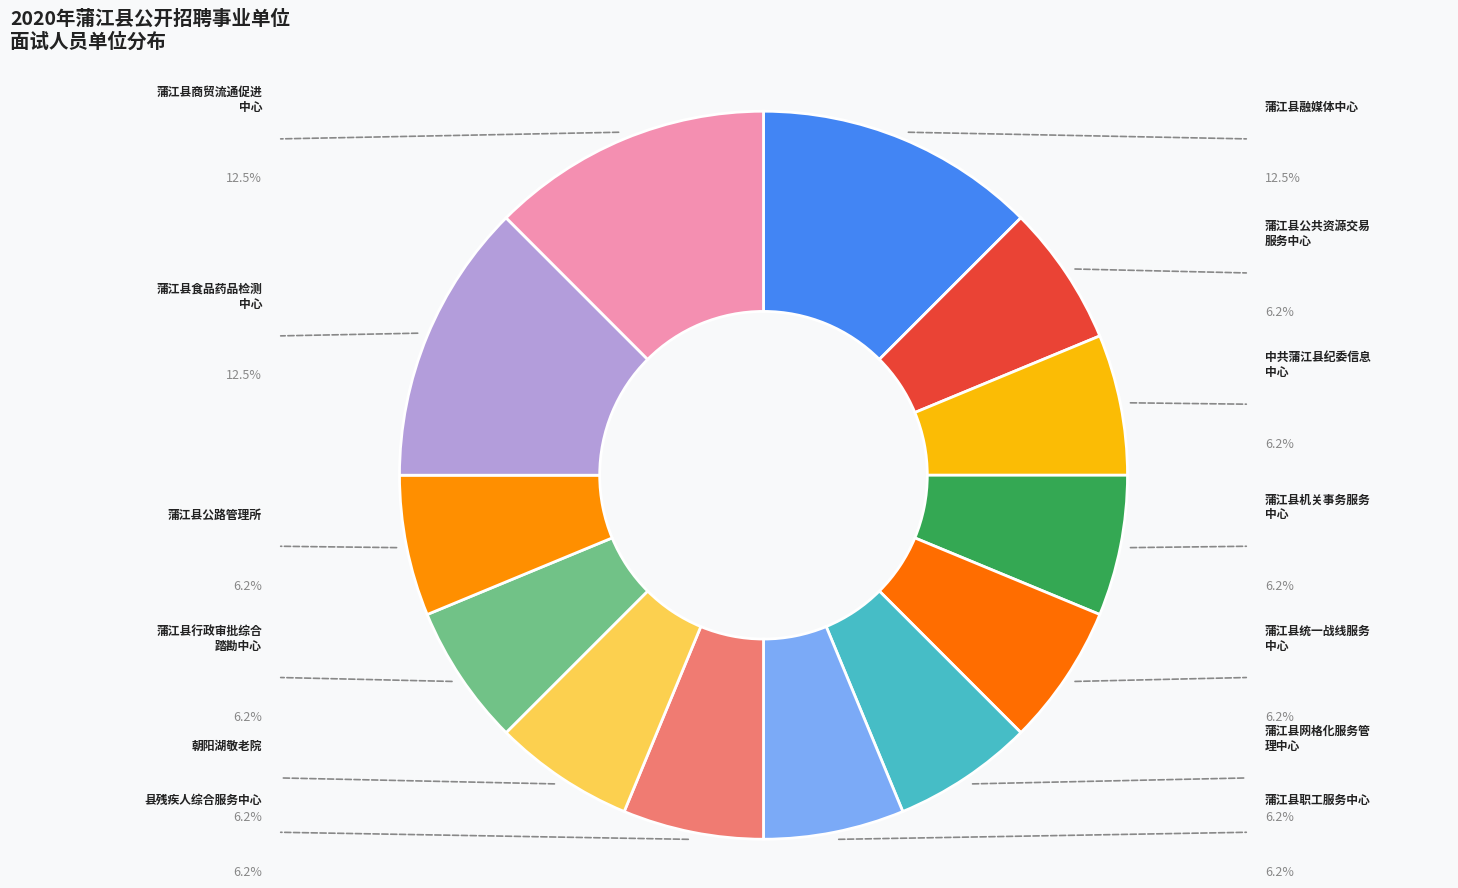

How many slices are in this pie chart?

13